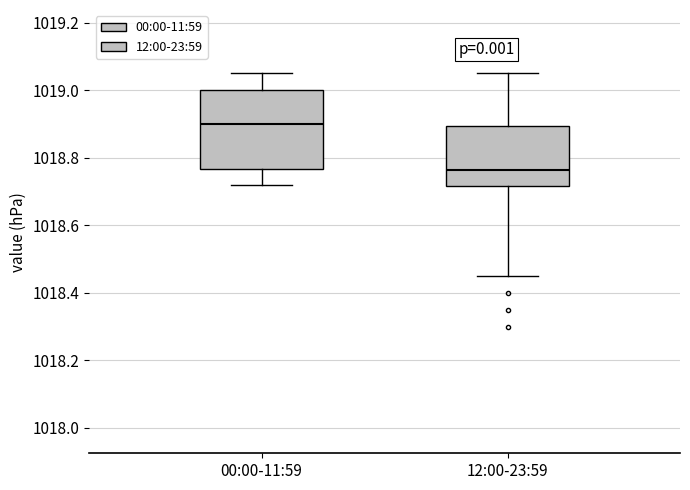

Reading left to right, read every box against the y-axis: the position of its median line, the range the box covers, and the ends of its whiskers. The values are not printed on the chart, so give them approximately, as read against the axis.

00:00-11:59: median 1018.90, box 1018.76 to 1019.00, whiskers 1018.72 to 1019.06
12:00-23:59: median 1018.76, box 1018.72 to 1018.90, whiskers 1018.46 to 1019.06